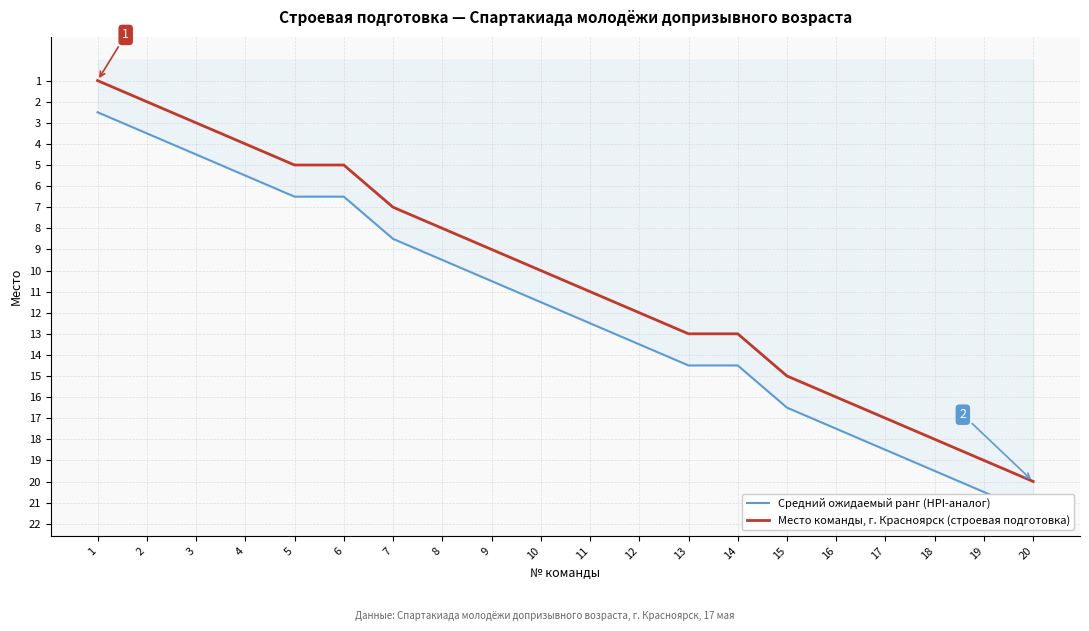

Which series has the largest range (max minus min)?

Средний ожидаемый ранг (HPI-аналог)